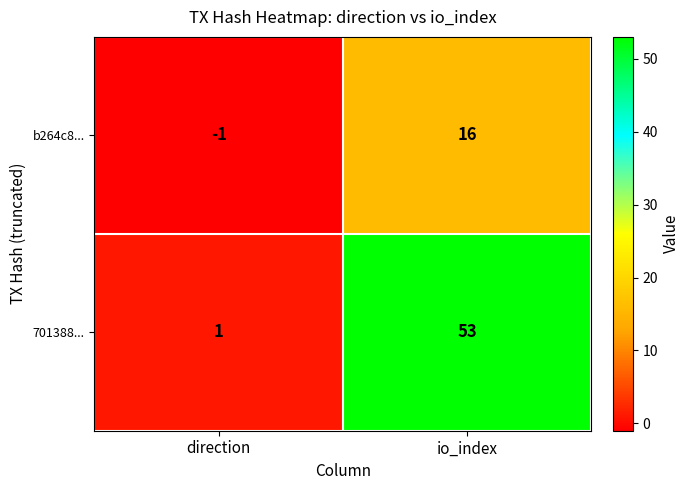

Rank the series by their average value, from highest to lowest.

701388..., b264c8...